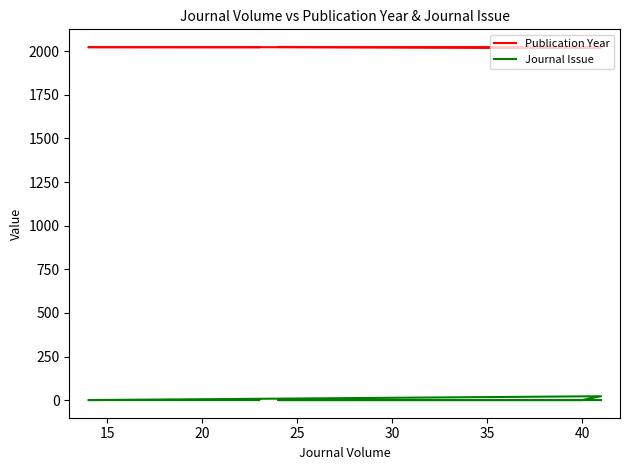

True or false: Publication Year and Journal Issue intersect in this chart.

False